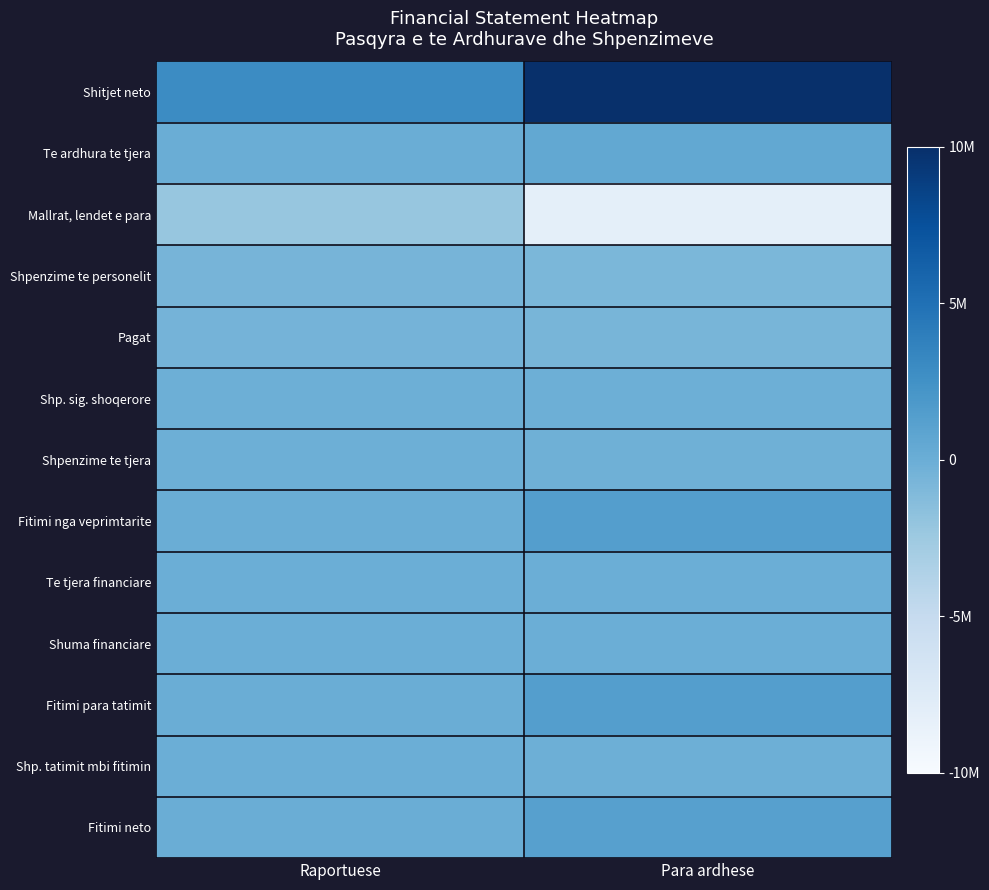

Reading left to right, list all the values displayed in this chart.

Shitjet neto: Raportuese=0.3	Para ardhese=1.0
Te ardhura te tjera: Raportuese=0.0	Para ardhese=0.1
Mallrat, lendet e para: Raportuese=-0.2	Para ardhese=-0.8
Shpenzime te personelit: Raportuese=-0.1	Para ardhese=-0.1
Pagat: Raportuese=-0.0	Para ardhese=-0.1
Shp. sig. shoqerore: Raportuese=-0.0	Para ardhese=-0.0
Shpenzime te tjera: Raportuese=-0.0	Para ardhese=-0.0
Fitimi nga veprimtarite: Raportuese=0.0	Para ardhese=0.1
Te tjera financiare: Raportuese=-0.0	Para ardhese=-0.0
Shuma financiare: Raportuese=-0.0	Para ardhese=-0.0
Fitimi para tatimit: Raportuese=0.0	Para ardhese=0.1
Shp. tatimit mbi fitimin: Raportuese=-0.0	Para ardhese=-0.0
Fitimi neto: Raportuese=0.0	Para ardhese=0.1